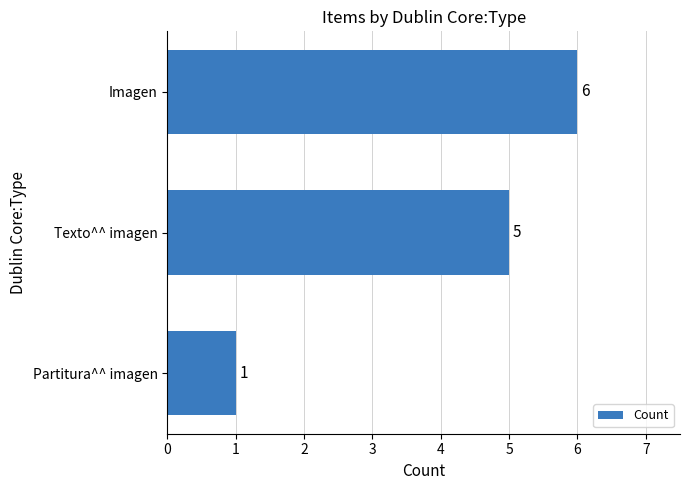

Approximately how many times larger is the value at Texto^^ imagen compared to Partitura^^ imagen?

5.0